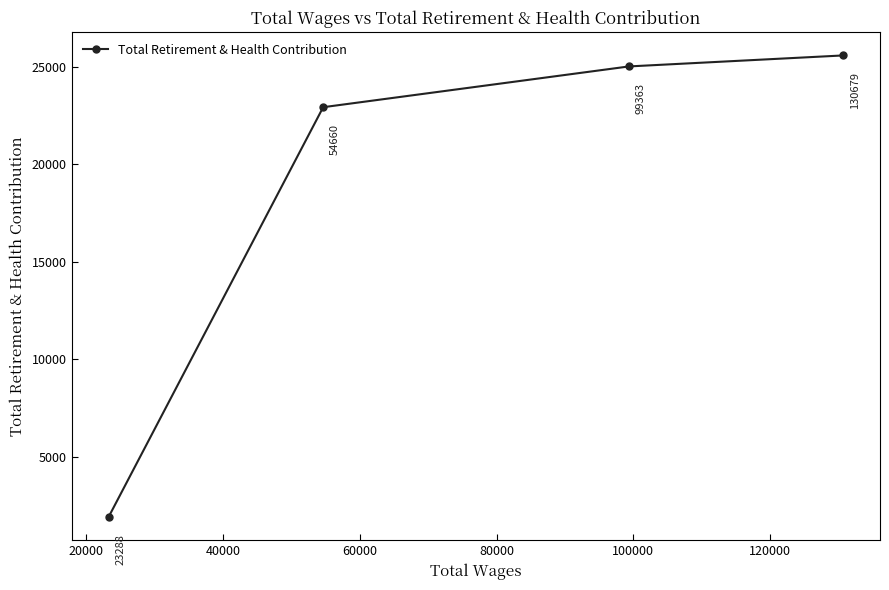

What is the greatest value displayed?

25582